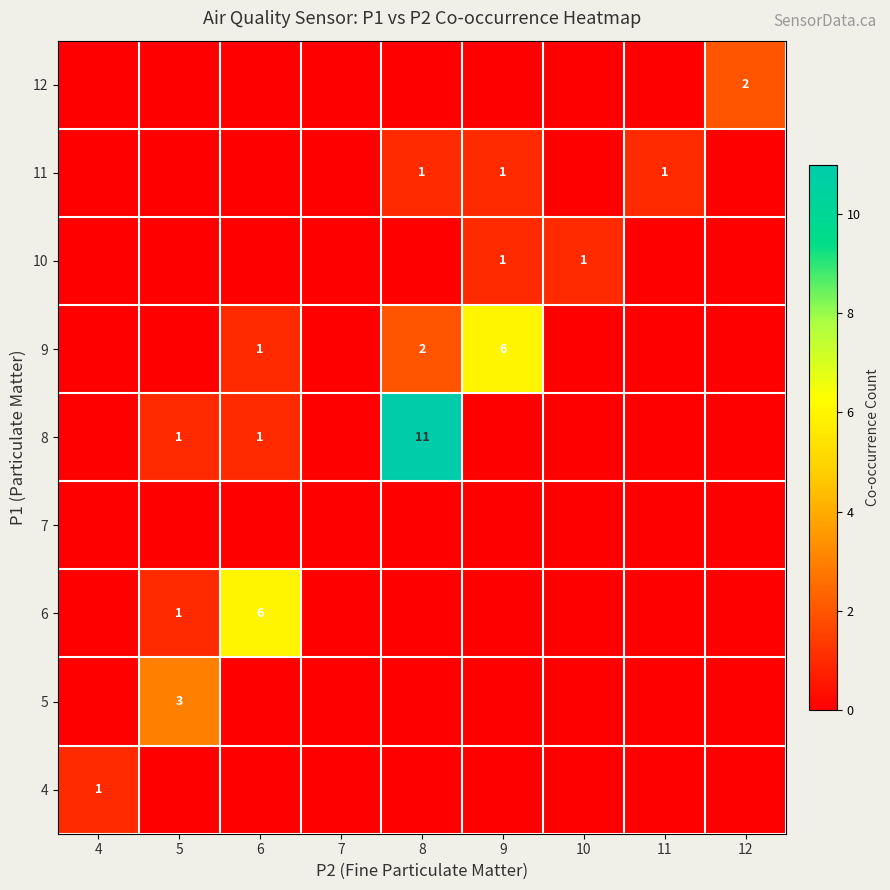

True or false: 10 has a value of 0 at 9.

False